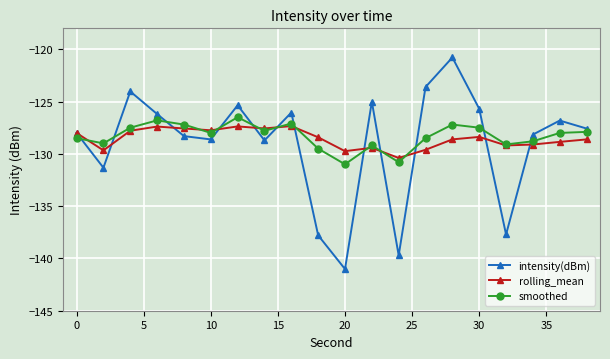

How many series are shown in this chart?

3